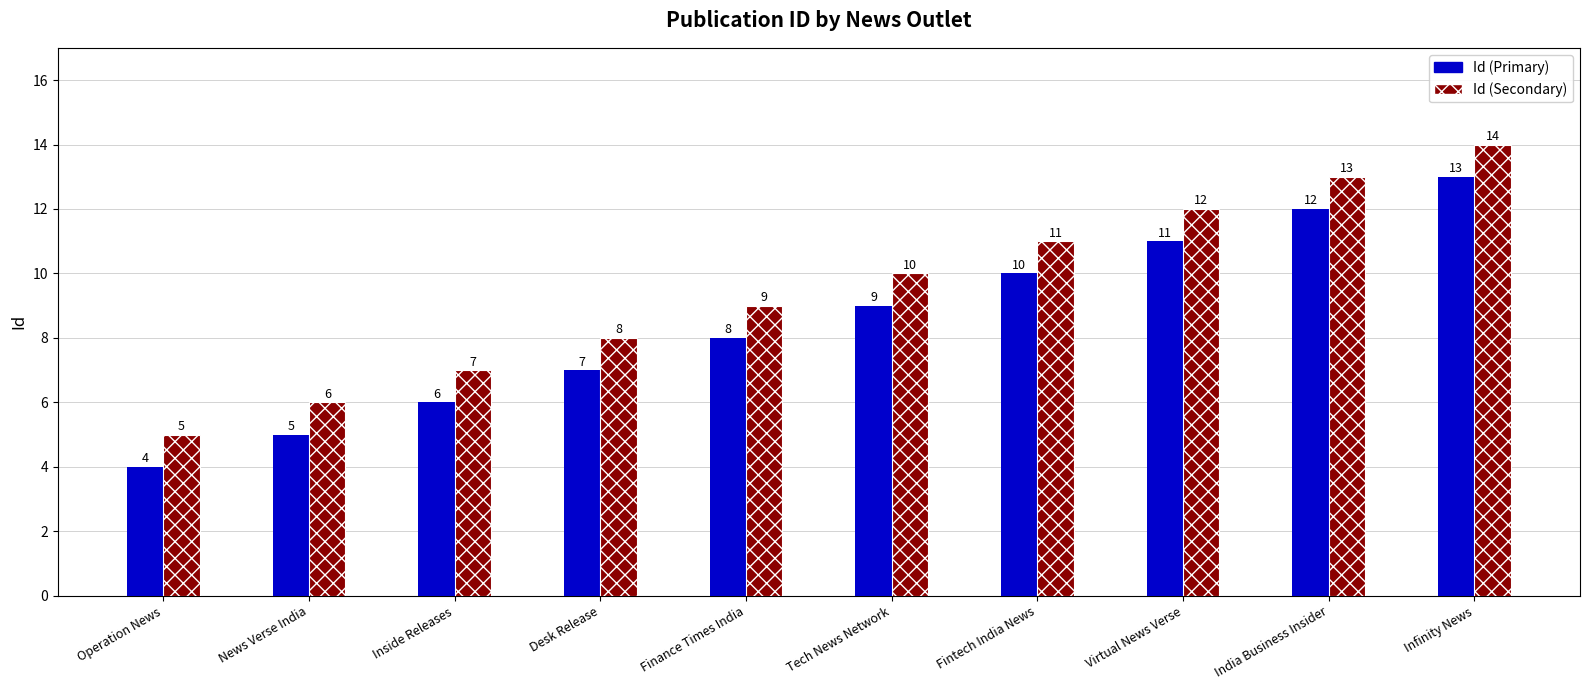

Which series has the largest total across all categories?

Id (Secondary)